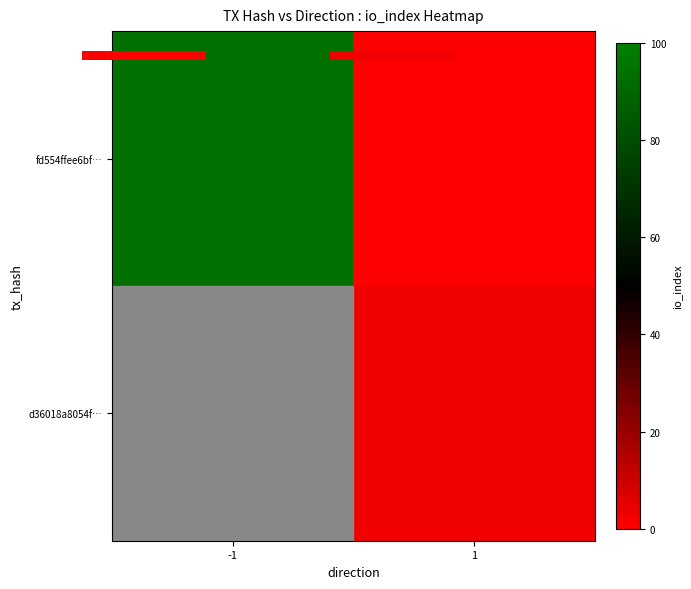

What is the difference between the highest and lowest values at io_index?

91